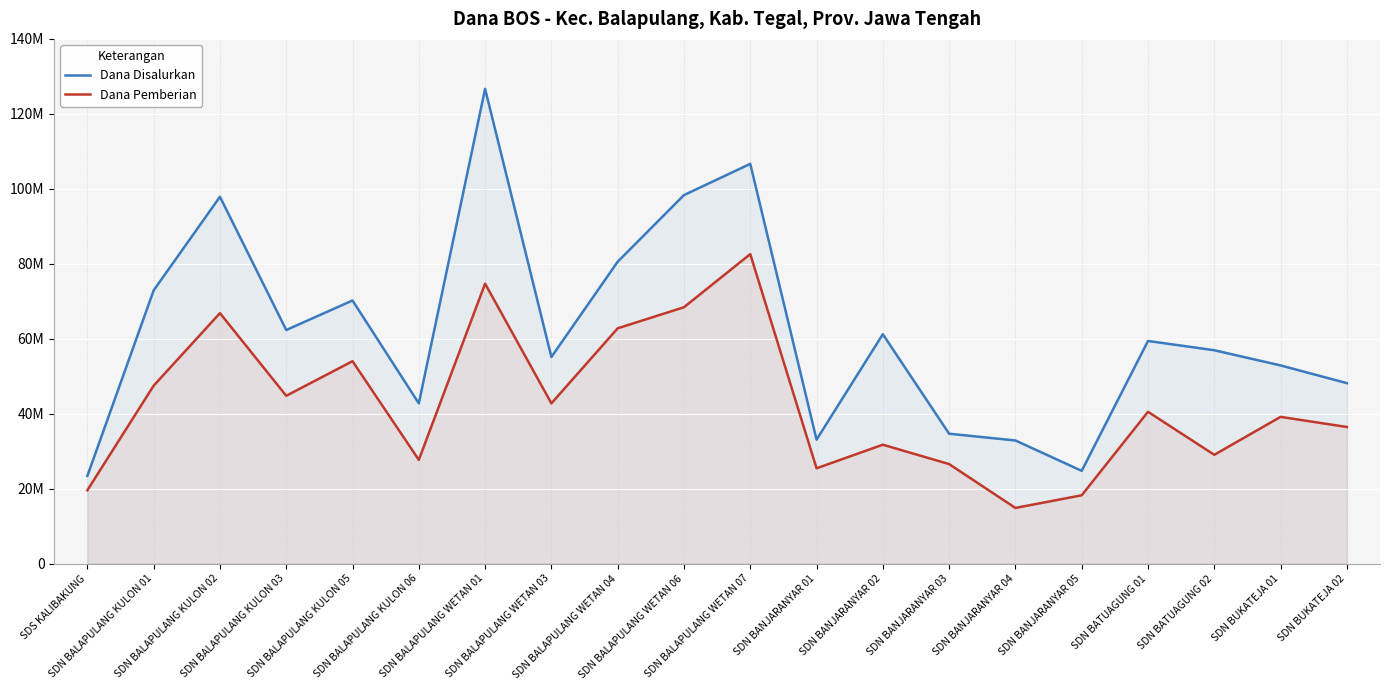

Reading left to right, extract all data points from this chart.

Dana Disalurkan: 23400000	72900000	97875000	62325000	70200000	42750000	126675000	55125000	80550000	98325000	106650000	33075000	61200000	34650000	32850000	24750000	59400000	56925000	52875000	48150000
Dana Pemberian: 19575000	47475000	66825000	44775000	54000000	27675000	74700000	42750000	62775000	68400000	82575000	25425000	31725000	26550000	14850000	18225000	40500000	29025000	39150000	36450000